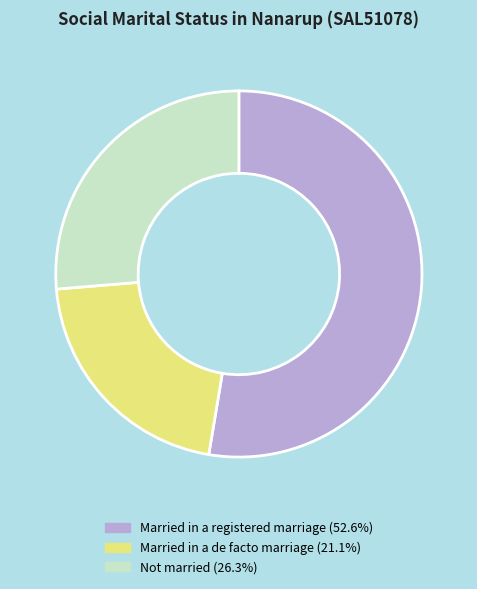

Combined, do Not married and Married in a registered marriage account for over 50%?

Yes